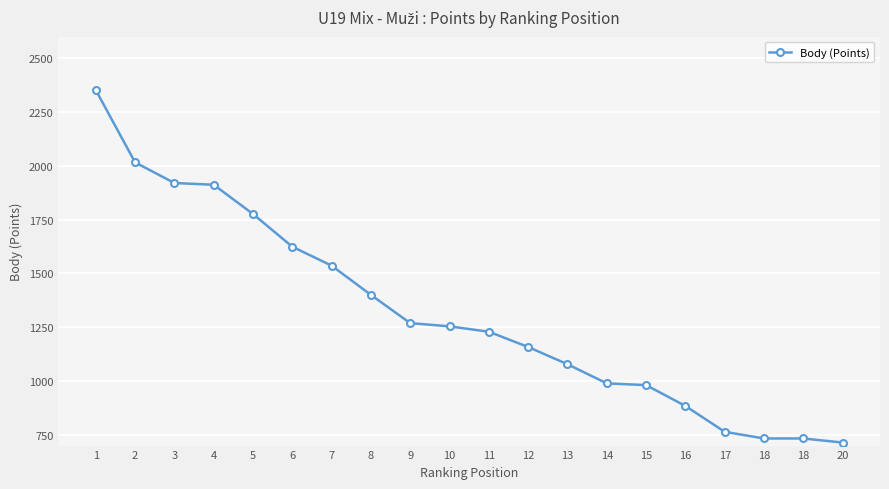

Is it true that the value at 15 is 342?

False